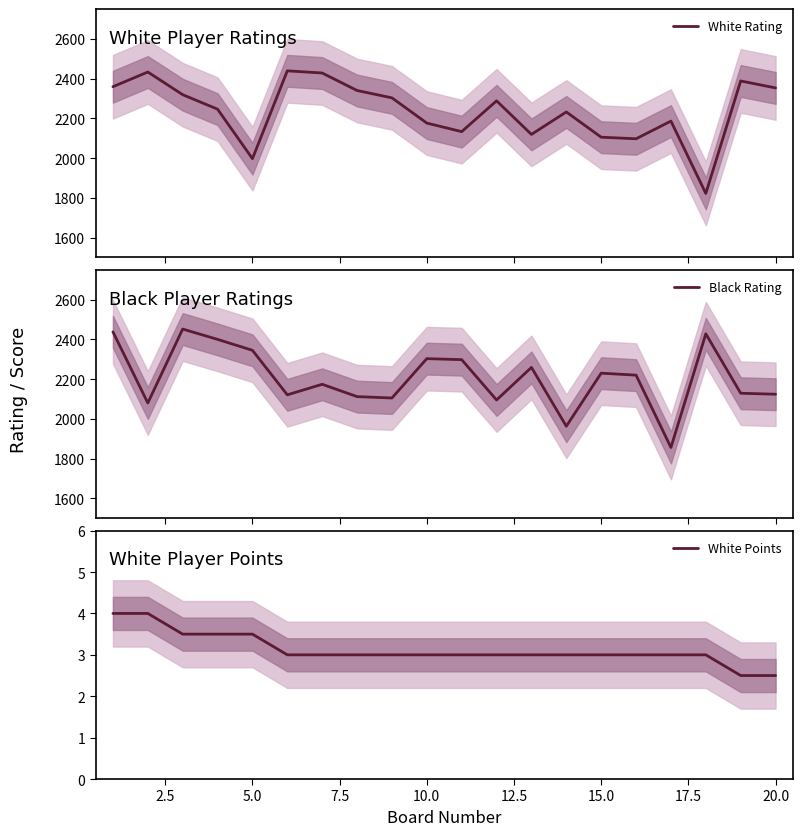

What is the difference between the second highest and second lowest values in the Black Rating series?

475